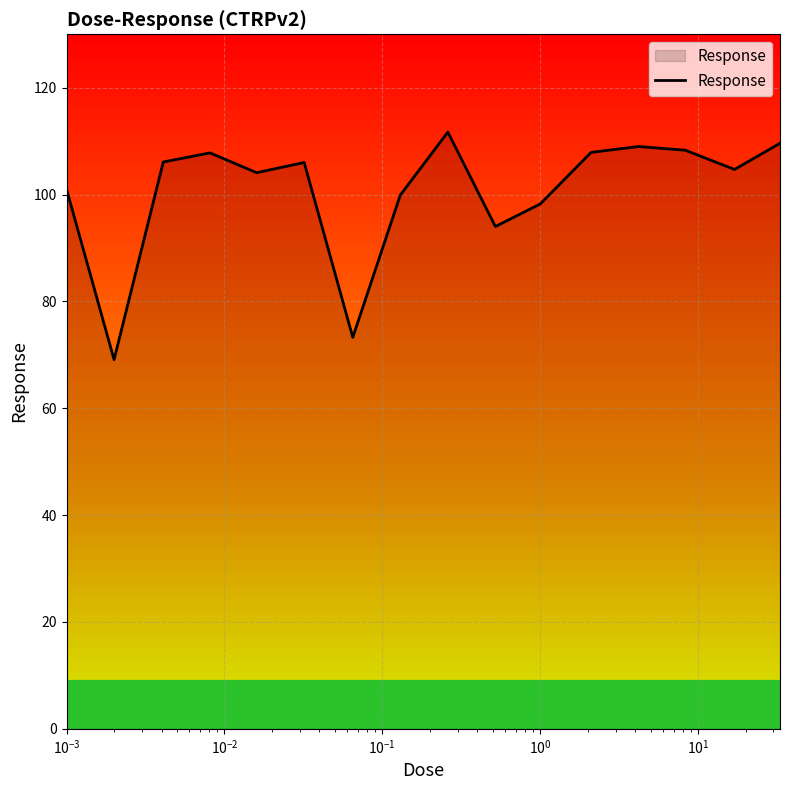

What is the minimum value shown in the chart?

69.1